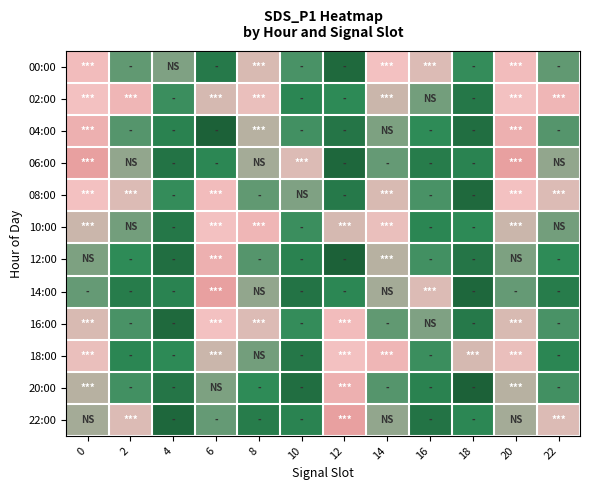

Reading left to right, transcribe all the data shown in this chart.

00:00: 0=19.0	2=12.8	4=13.9	6=8.4	8=17.0	10=12.0	12=6.0	14=18.1	16=17.1	18=11.3	20=19.0	22=12.8
02:00: 0=18.0	2=20.4	4=11.5	6=16.9	8=17.7	10=10.3	12=11.0	14=16.5	16=13.5	18=8.2	20=18.0	22=20.4
04:00: 0=21.5	2=12.4	4=9.7	6=4.9	8=15.9	10=11.8	12=7.9	14=13.8	16=11.0	18=6.8	20=21.5	22=12.4
06:00: 0=24.8	2=14.5	4=7.5	6=10.5	8=15.2	10=17.2	12=5.7	14=13.0	16=8.8	18=9.9	20=24.8	22=14.5
08:00: 0=18.1	2=17.1	4=11.3	6=19.0	8=12.8	10=13.9	12=8.4	14=17.0	16=12.0	18=6.0	20=18.1	22=17.1
10:00: 0=16.5	2=13.5	4=8.2	6=18.0	8=20.4	10=11.5	12=16.9	14=17.7	16=10.3	18=11.0	20=16.5	22=13.5
12:00: 0=13.8	2=11.0	4=6.8	6=21.5	8=12.4	10=9.7	12=4.9	14=15.9	16=11.8	18=7.9	20=13.8	22=11.0
14:00: 0=13.0	2=8.8	4=9.9	6=24.8	8=14.5	10=7.5	12=10.5	14=15.2	16=17.2	18=5.7	20=13.0	22=8.8
16:00: 0=17.0	2=12.0	4=6.0	6=18.1	8=17.1	10=11.3	12=19.0	14=12.8	16=13.9	18=8.4	20=17.0	22=12.0
18:00: 0=17.7	2=10.3	4=11.0	6=16.5	8=13.5	10=8.2	12=18.0	14=20.4	16=11.5	18=16.9	20=17.7	22=10.3
20:00: 0=15.9	2=11.8	4=7.9	6=13.8	8=11.0	10=6.8	12=21.5	14=12.4	16=9.7	18=4.9	20=15.9	22=11.8
22:00: 0=15.2	2=17.2	4=5.7	6=13.0	8=8.8	10=9.9	12=24.8	14=14.5	16=7.5	18=10.5	20=15.2	22=17.2